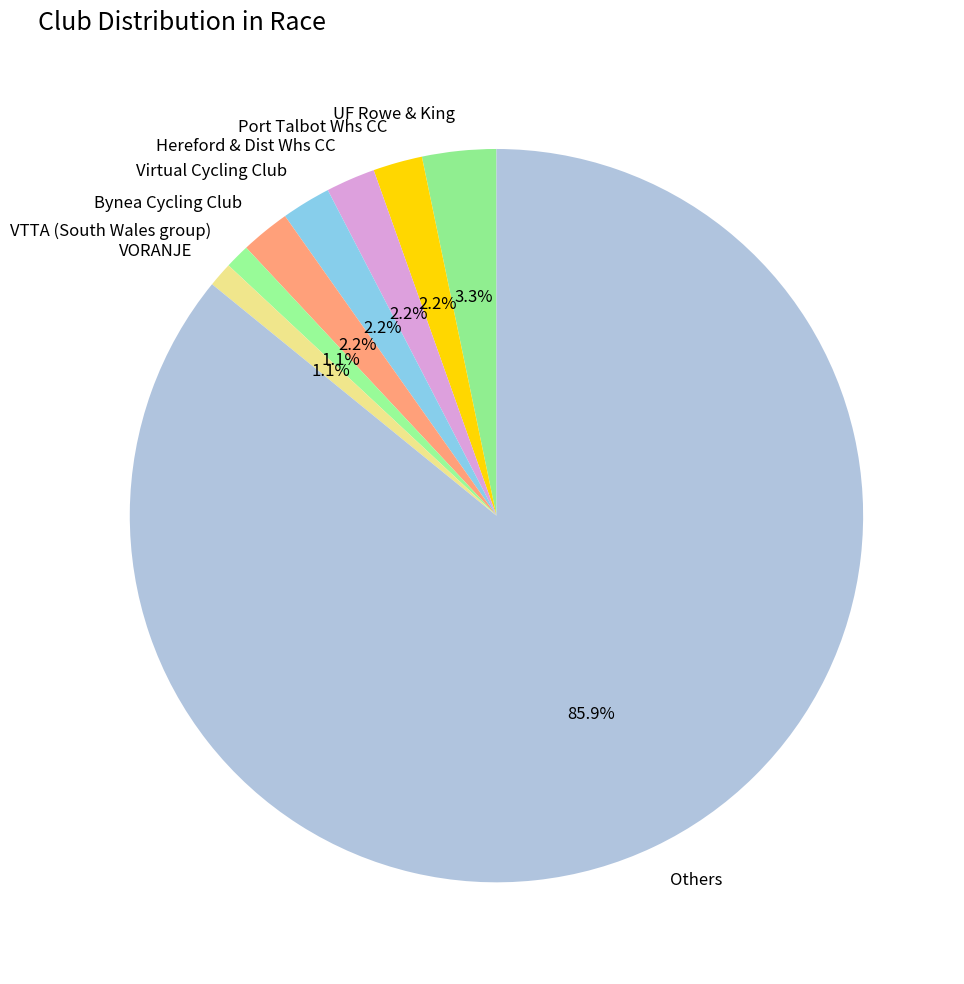

How many slices are in this pie chart?

8